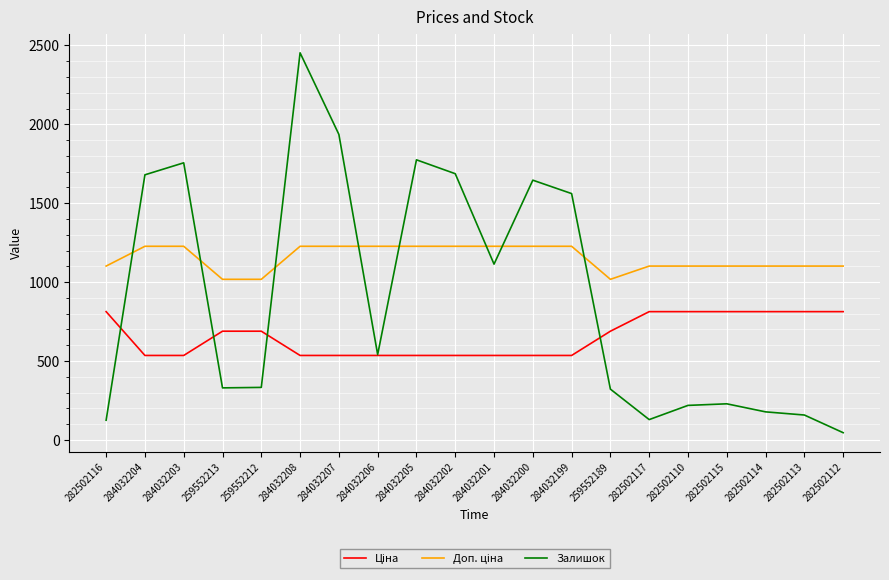

At which category does the chart reach its peak across all series?

284032208